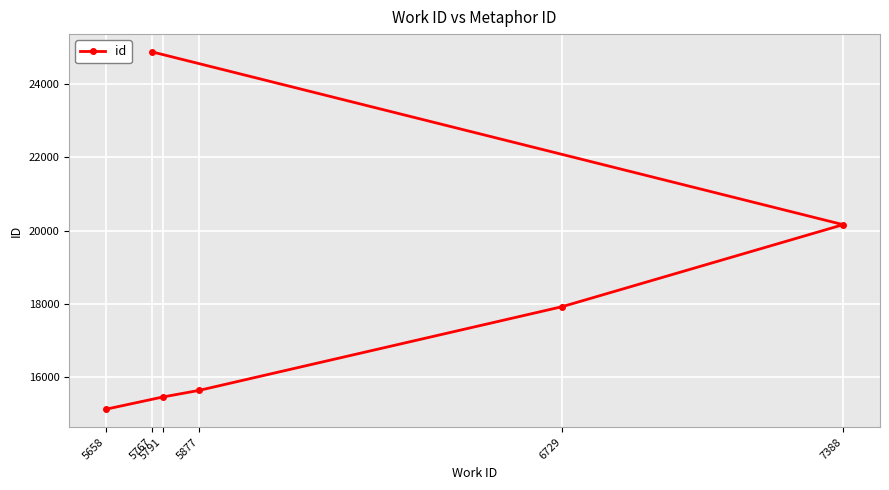

At which category does the chart reach its peak across all series?

5767